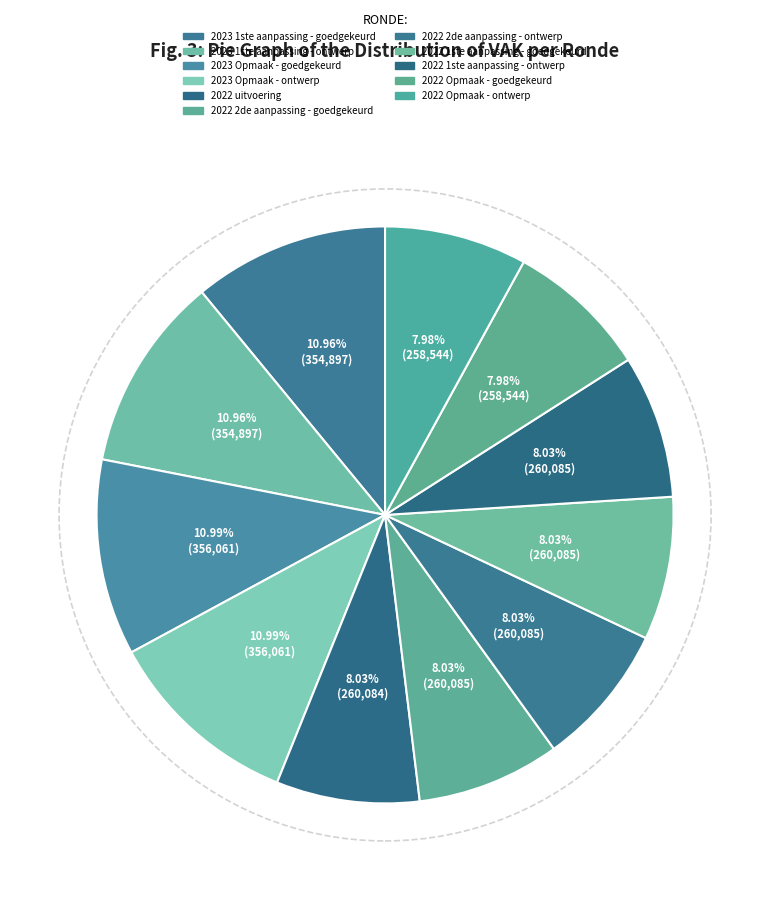

Rank the categories by value from lowest to highest.

2022 Opmaak - goedgekeurd, 2022 Opmaak - ontwerp, 2022 uitvoering, 2022 2de aanpassing - goedgekeurd, 2022 2de aanpassing - ontwerp, 2022 1ste aanpassing - goedgekeurd, 2022 1ste aanpassing - ontwerp, 2023 1ste aanpassing - goedgekeurd, 2023 1ste aanpassing - ontwerp, 2023 Opmaak - goedgekeurd, 2023 Opmaak - ontwerp